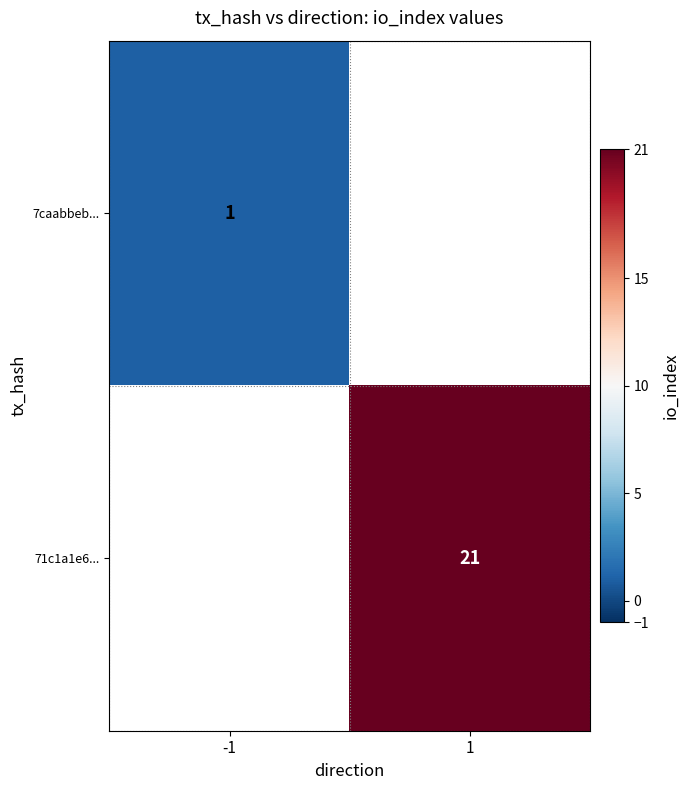

The value of 71c1a1e6... at 1 is 28. True or false?

False